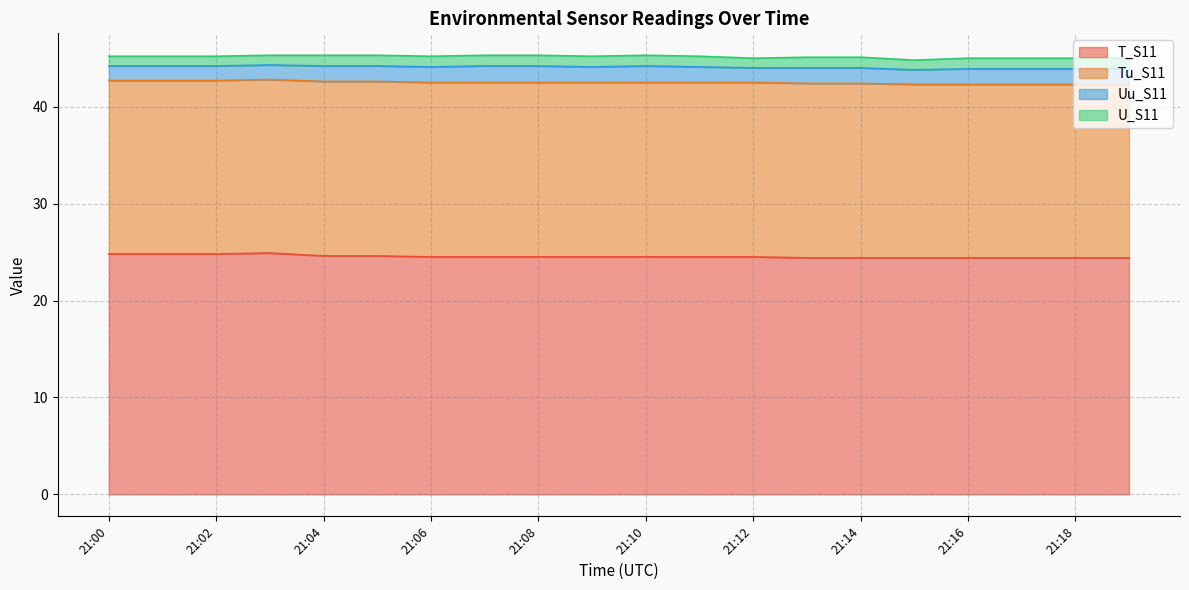

True or false: T_S11 and Tu_S11 intersect in this chart.

False